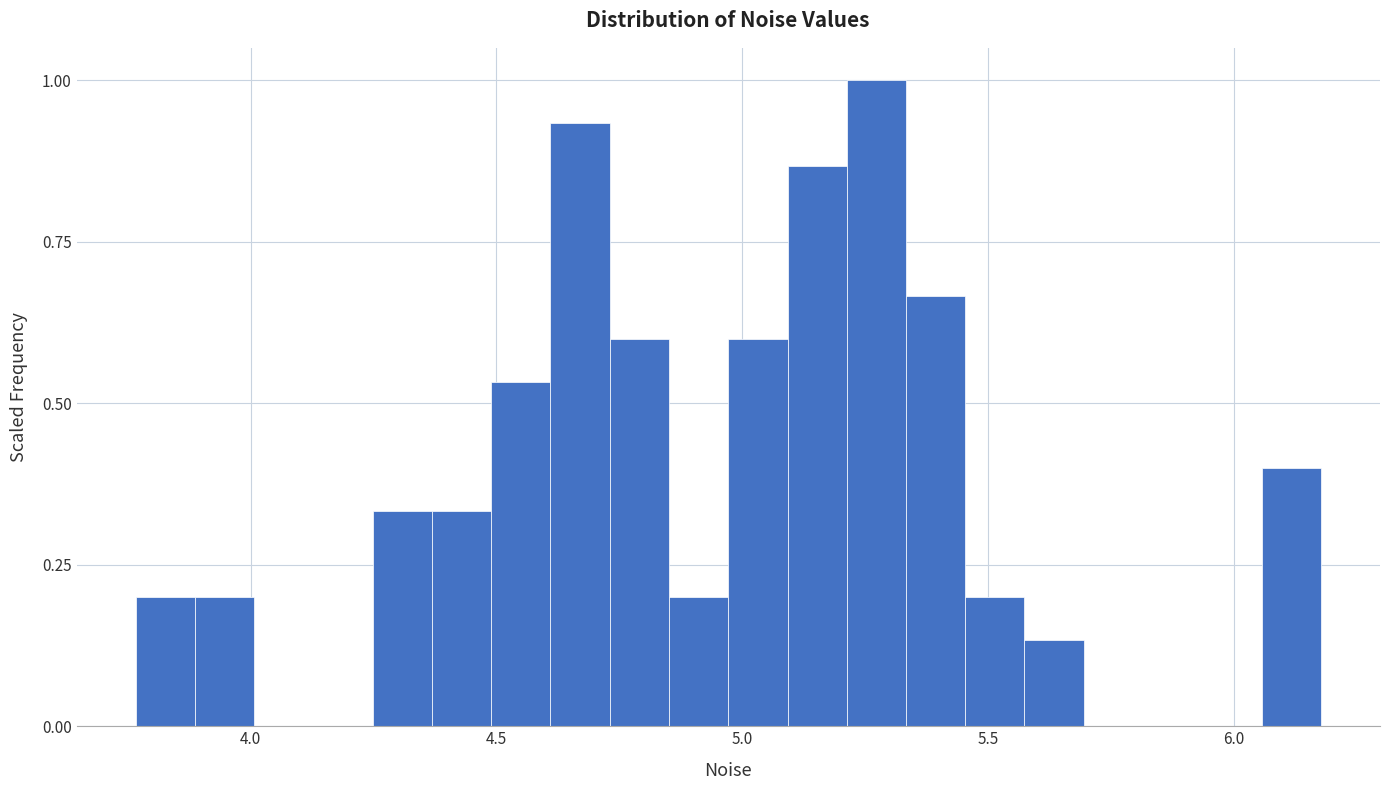

Around what value on the x-axis is the tallest bar? Give the approximate position of its centre, as read against the axis.

5.25